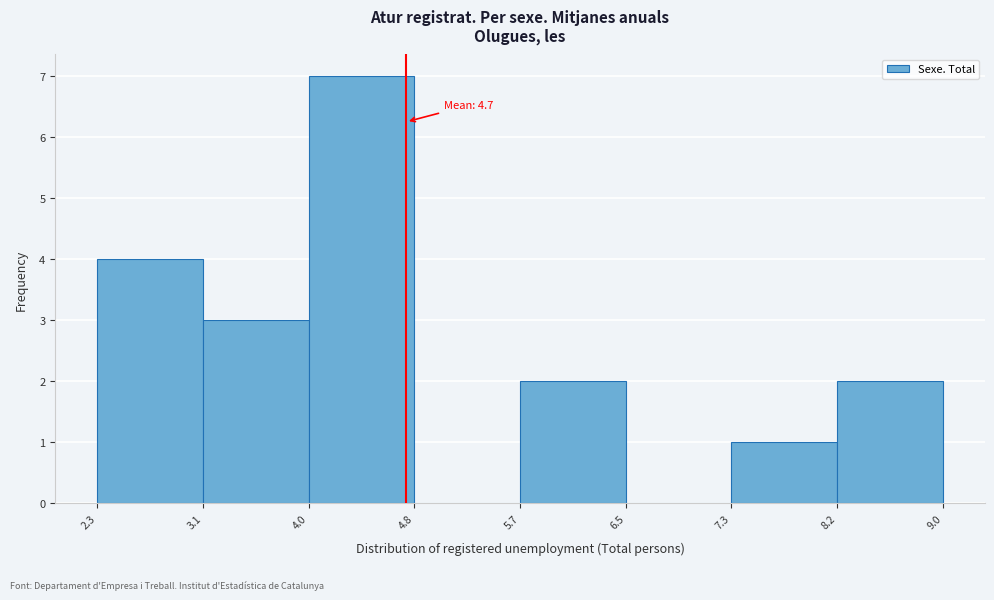

Which range on the x-axis has the tallest bar?

4.0 to 4.8